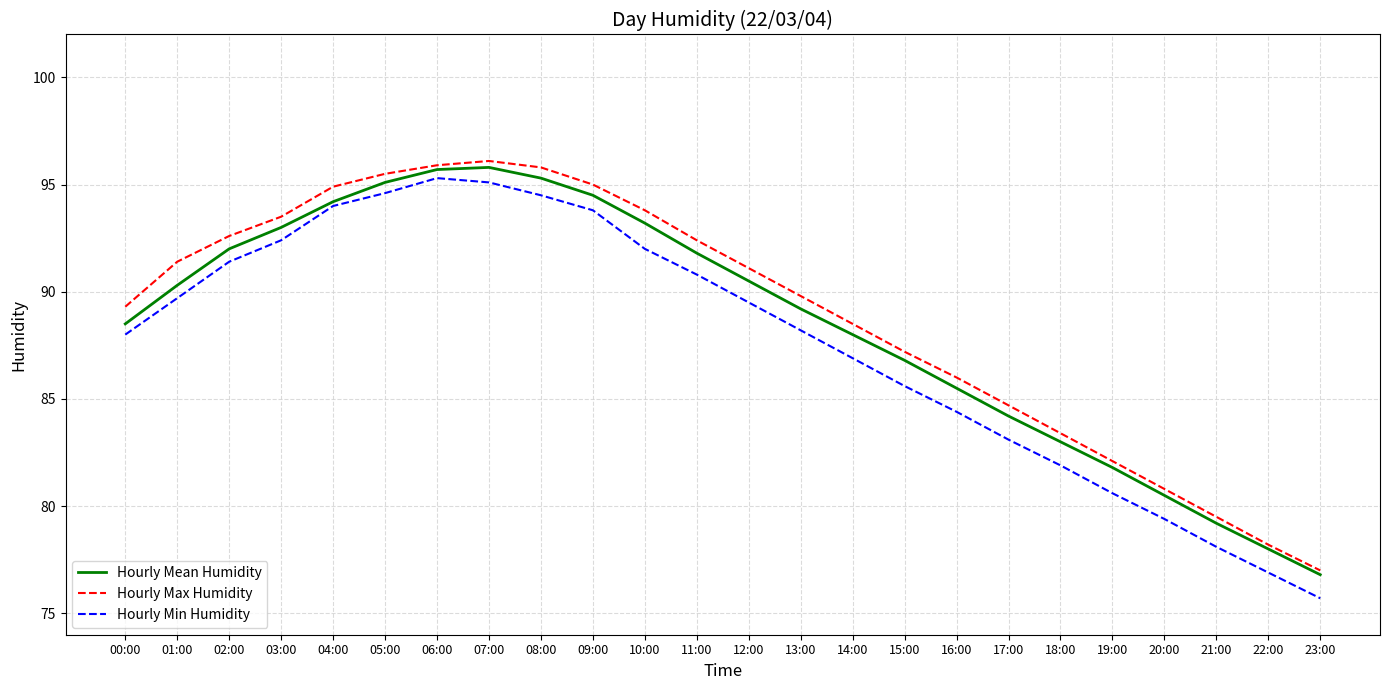

Does the chart have visible grid lines?

Yes